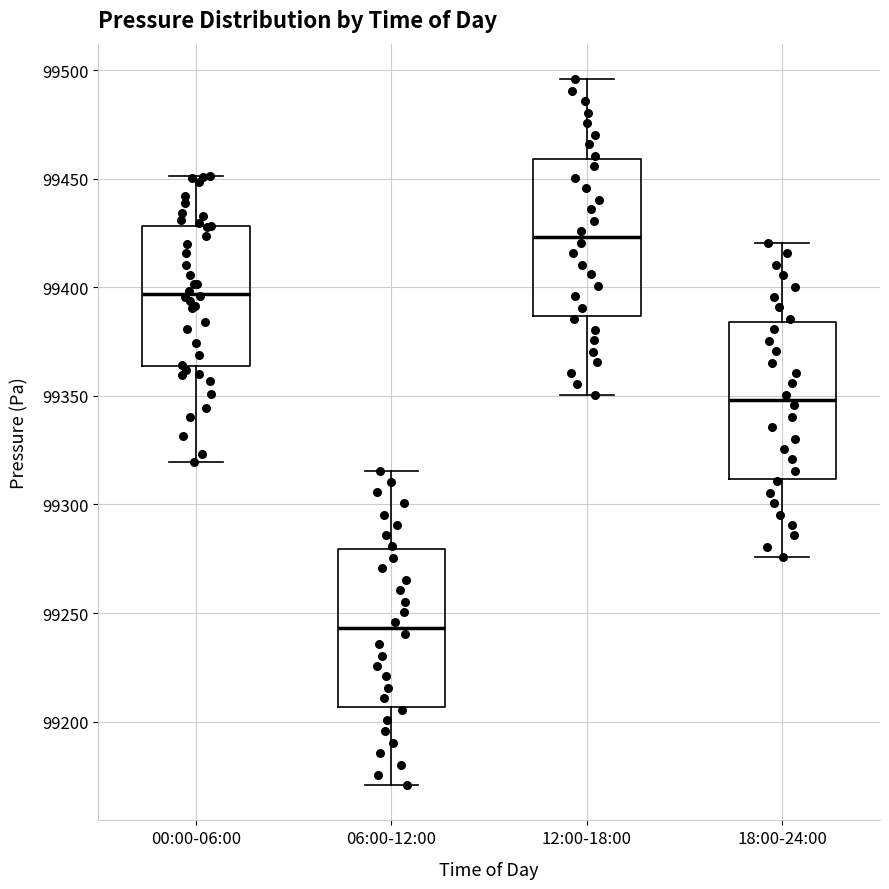

Which box has the highest median line?

12:00-18:00